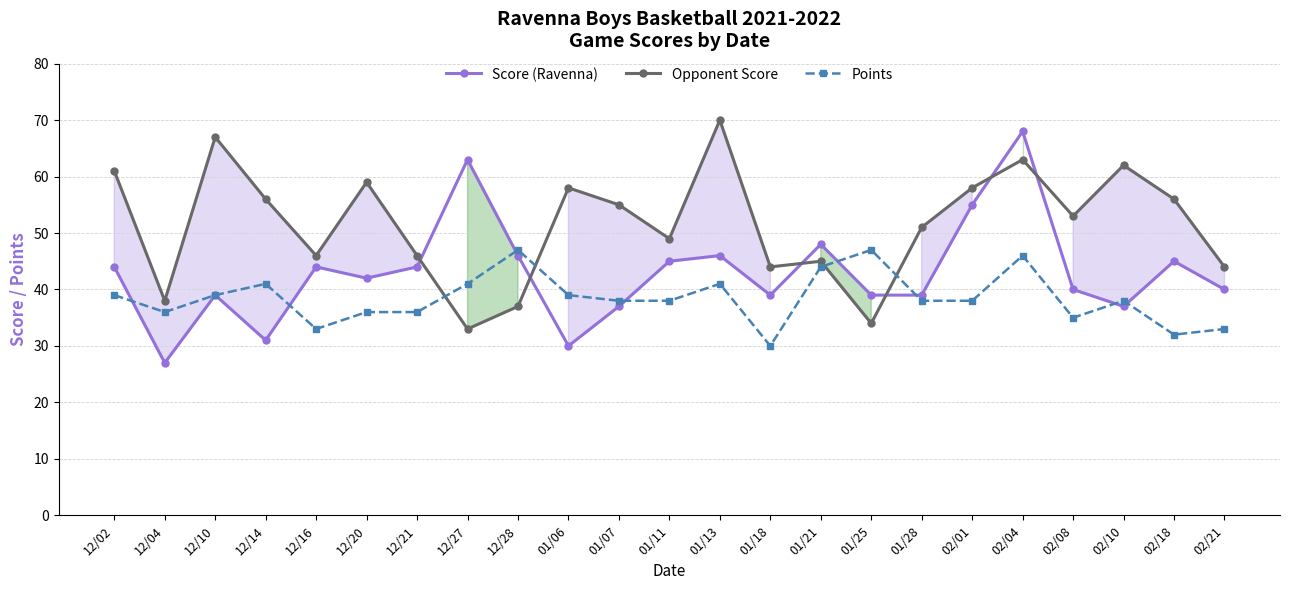

What is the difference between the second highest and second lowest values in the Score (Ravenna) series?

33